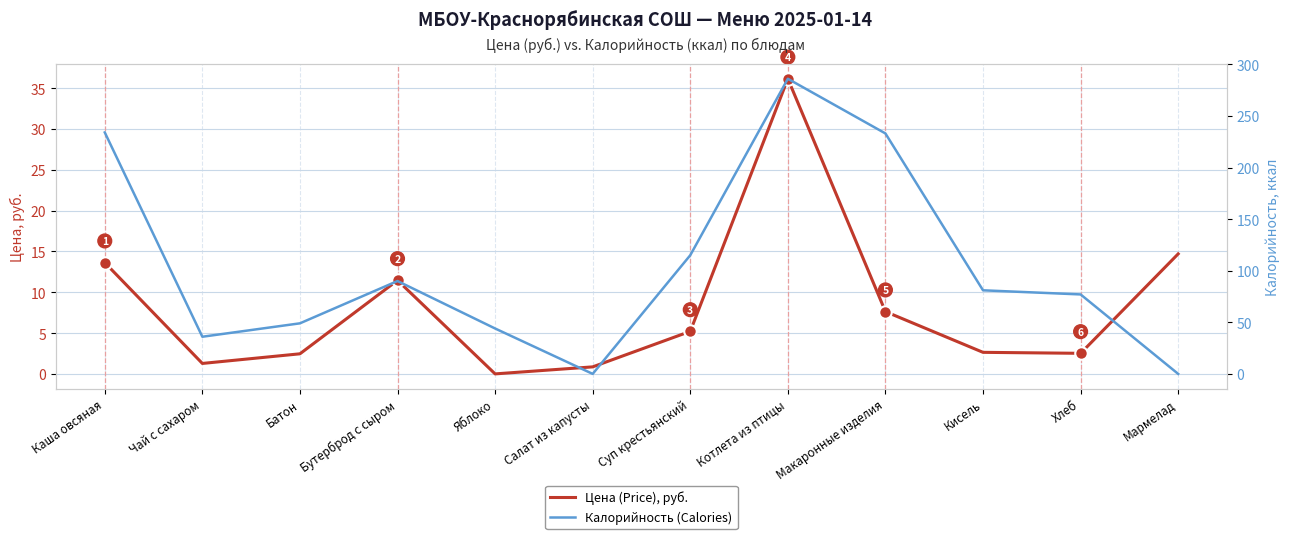

How many data points in Калорийность (Calories) are above 81?

5